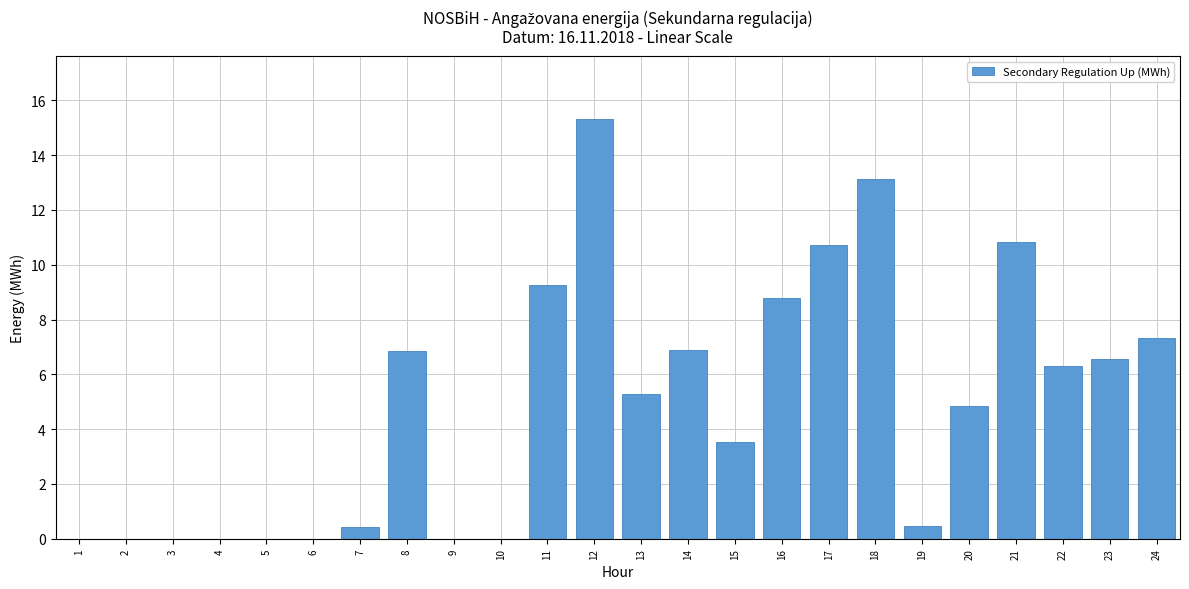

What is the sum of the values at 13 and 10?

5.3